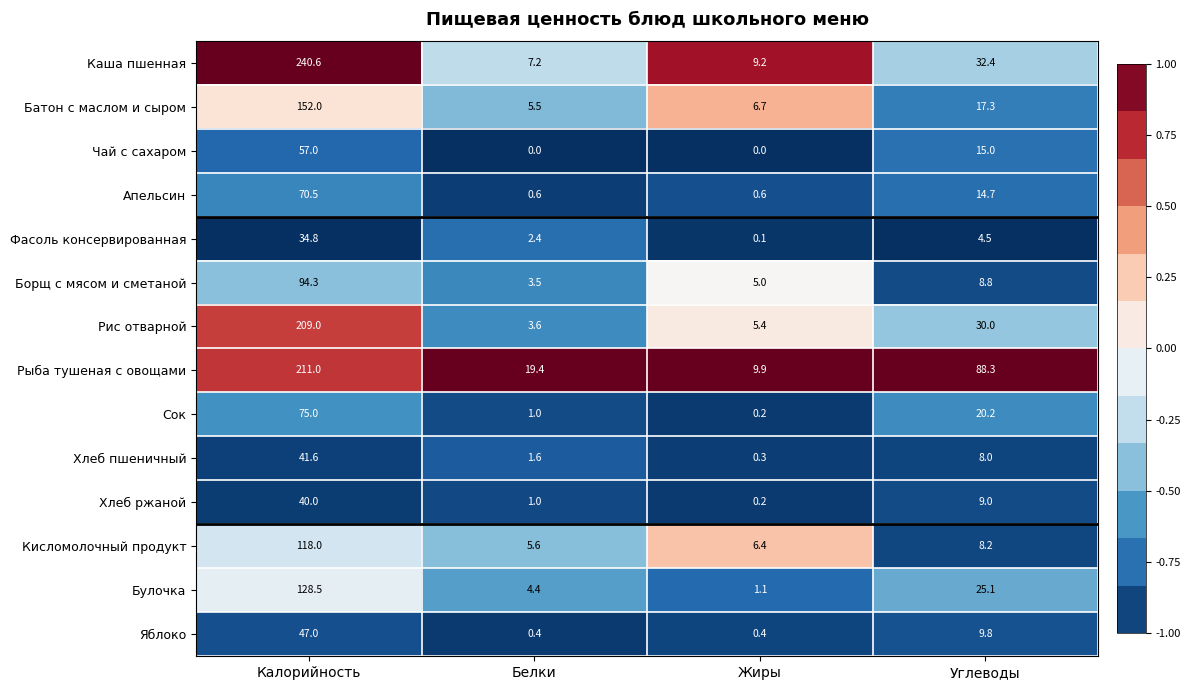

What is the total value across all series at Калорийность?

1519.3